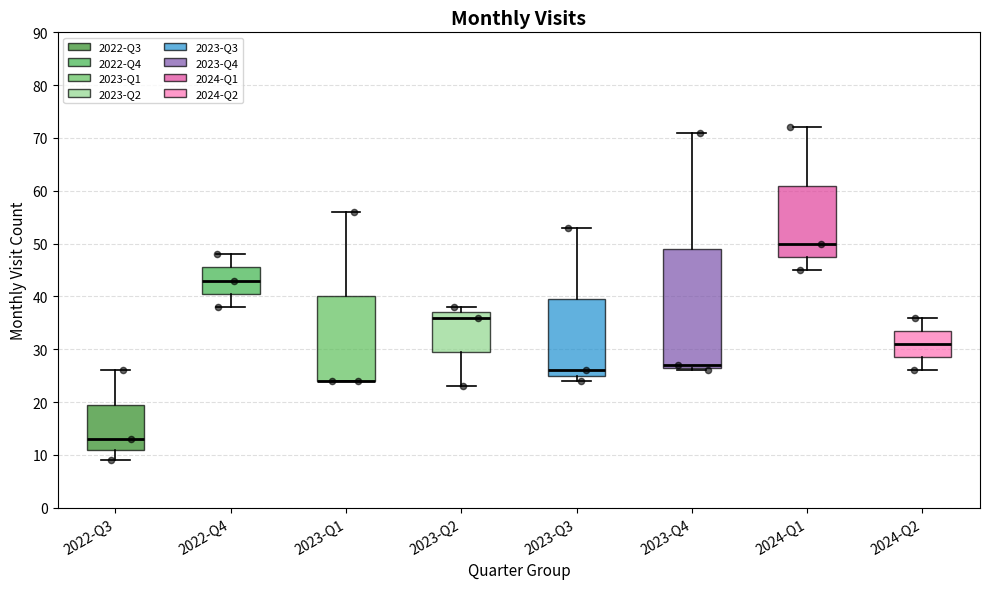

Comparing the boxes themselves (not the whiskers), which one is the tallest?

2023-Q4